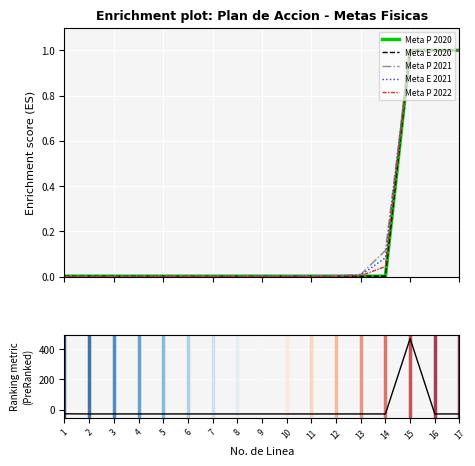

Which category has the lowest value across all series?

2